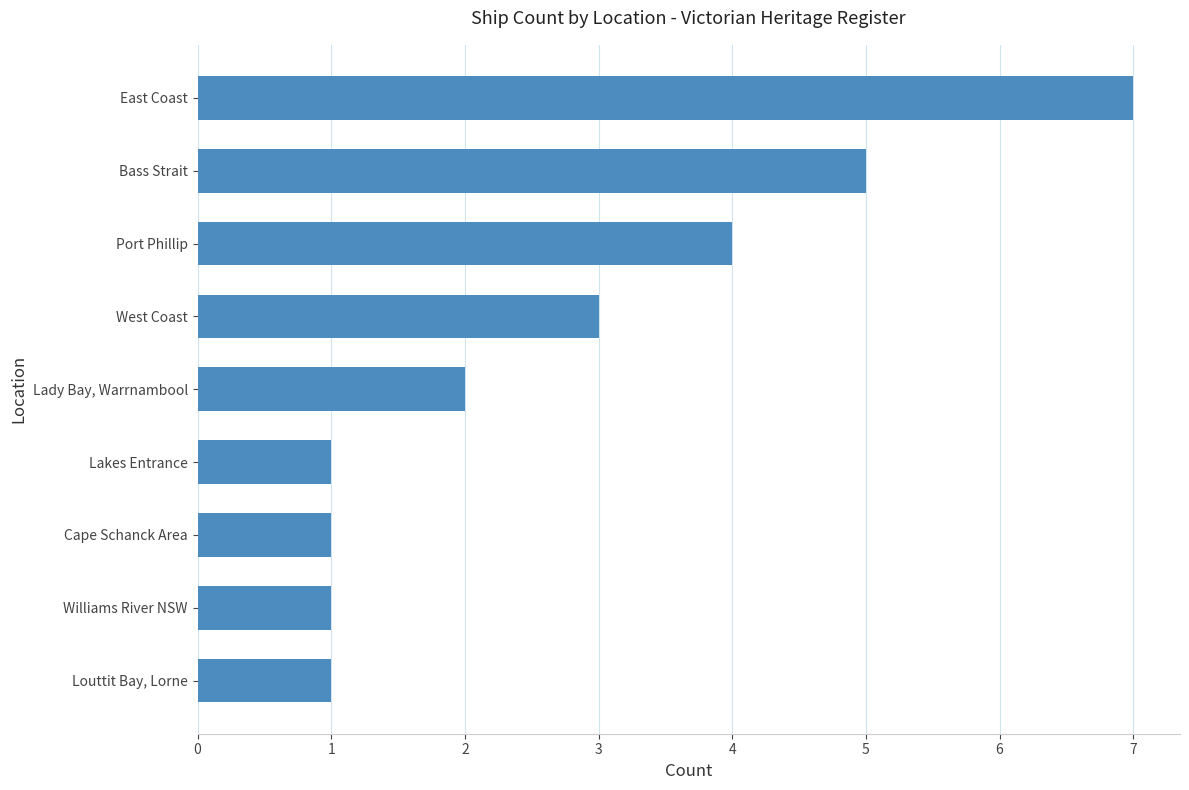

At which category does the chart reach its peak across all series?

East Coast